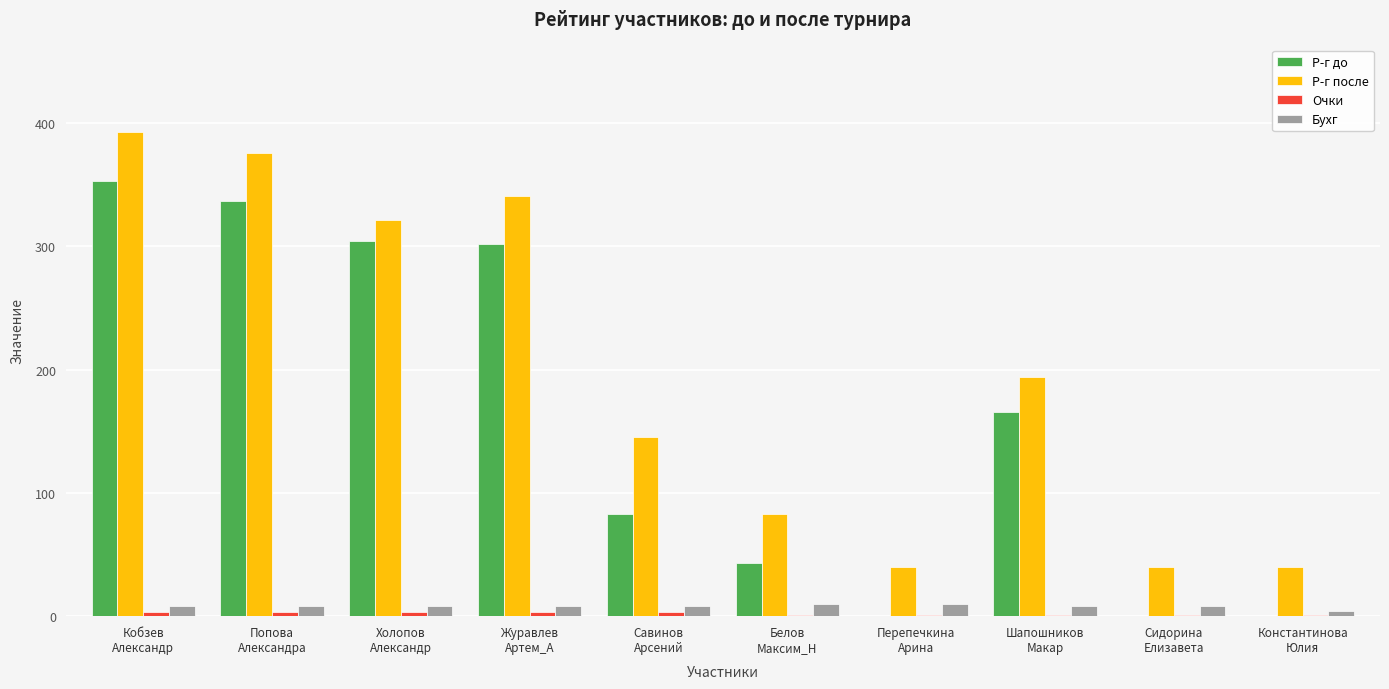

Which series has the largest total across all categories?

Р-г после